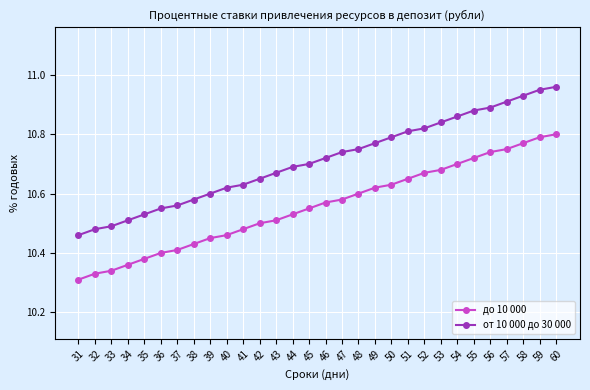

What are all the series names shown in the legend?

до 10 000, от 10 000 до 30 000